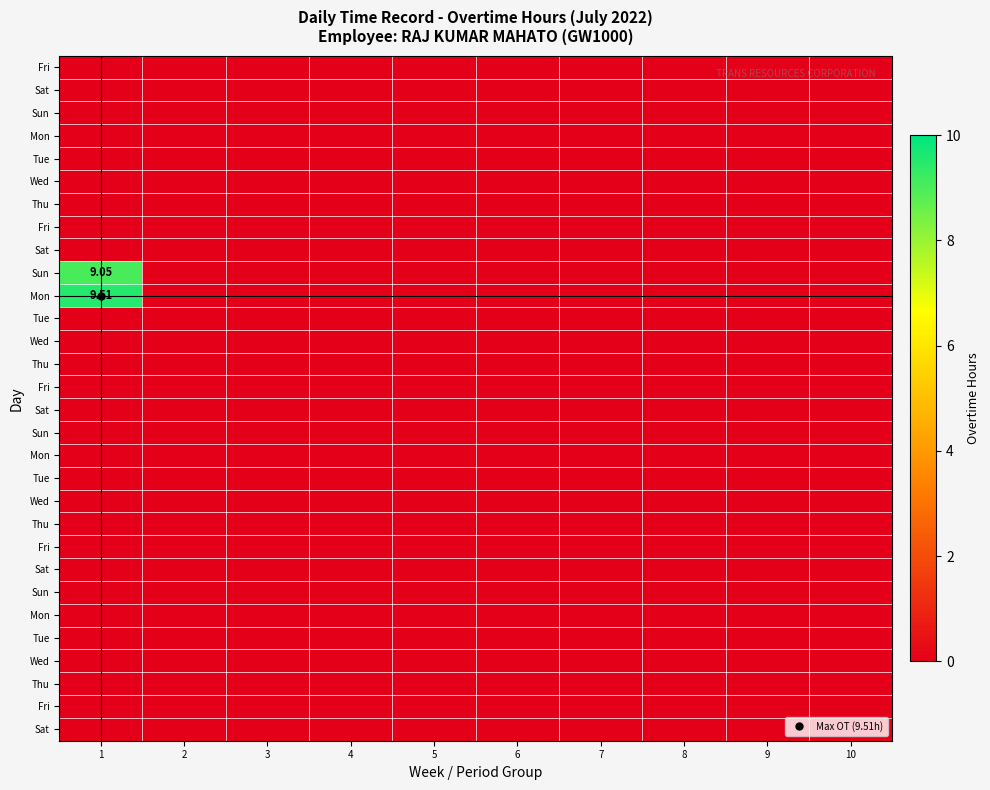

Which category has the highest value across all series?

1